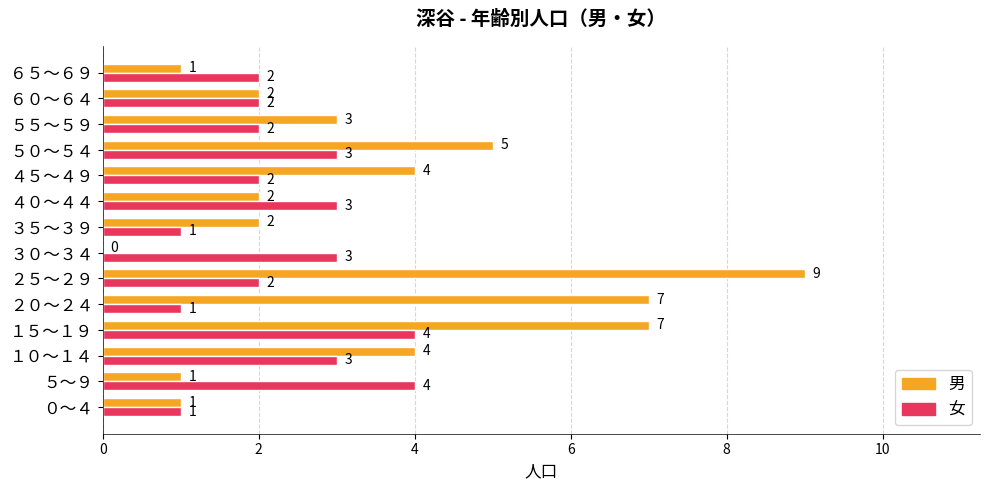

Count the number of categories in the chart.

14